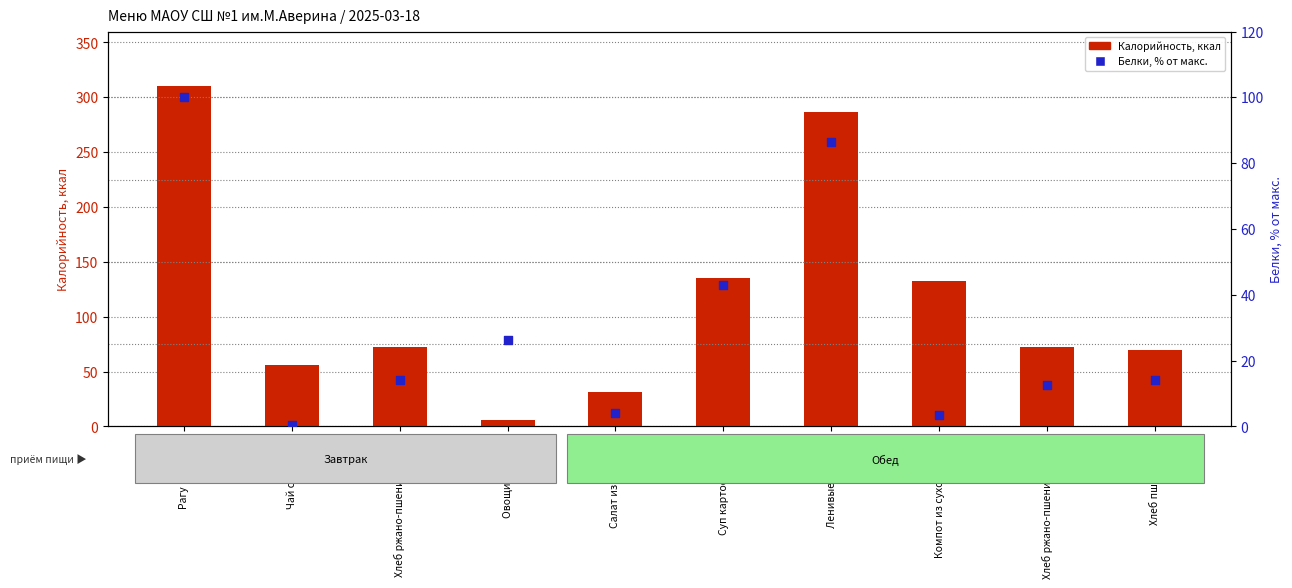

At how many categories does at least one series exceed 38?

8